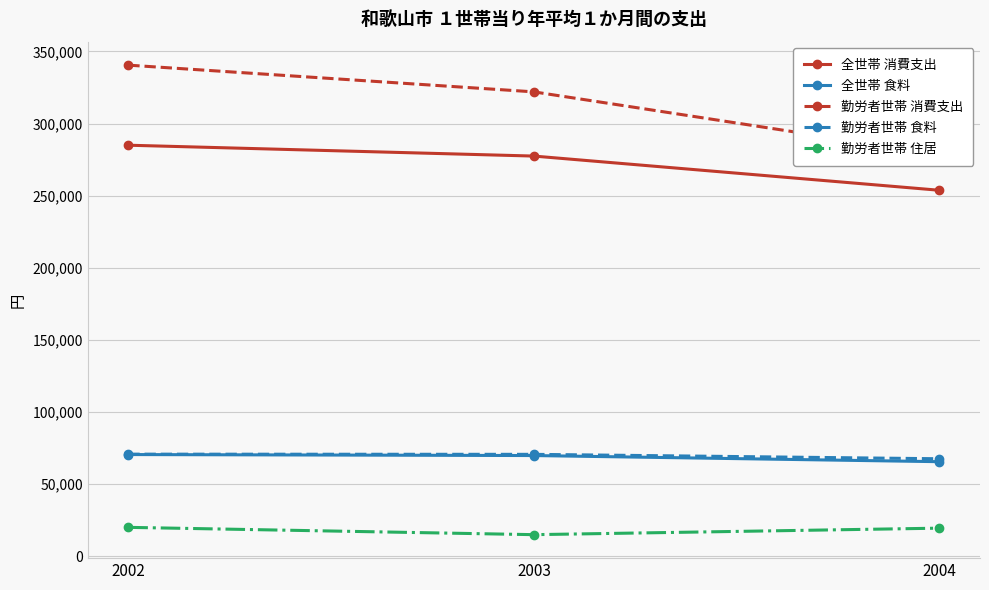

Read the 勤労者世帯 消費支出 value at 2003, to the nearest 100.

322000